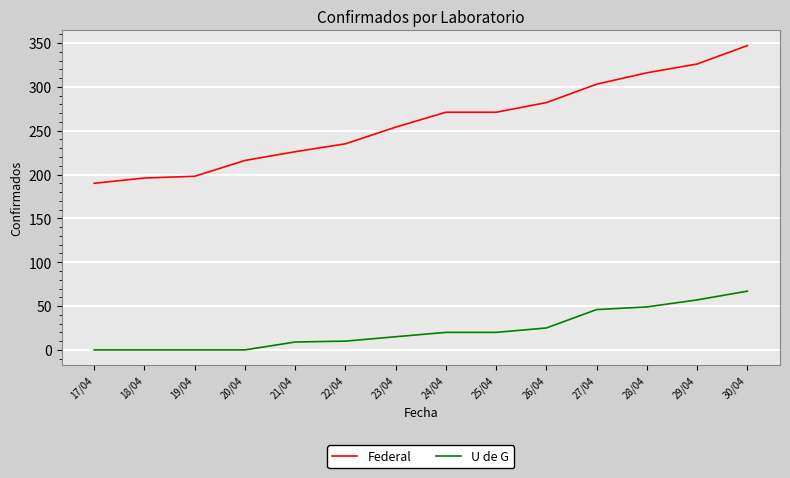

What position from the right is 30/04?

1